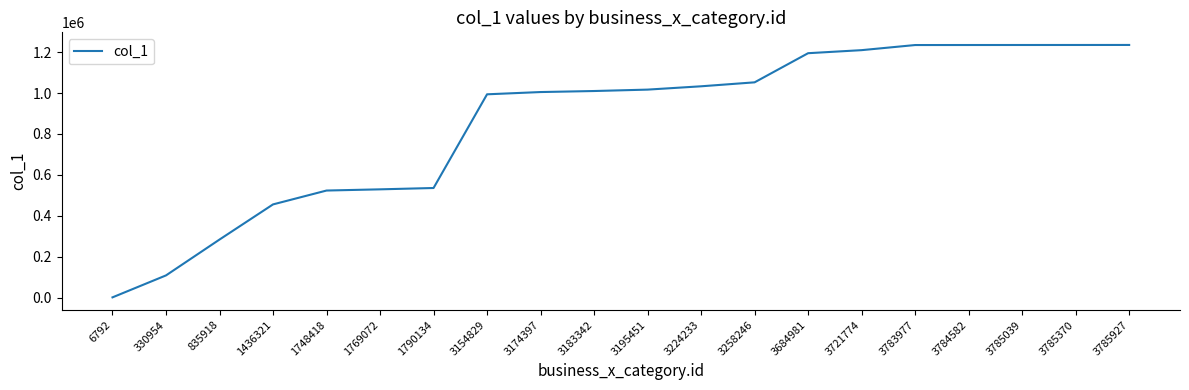

The chart shows a value of 1234302 at 3784582. True or false?

True